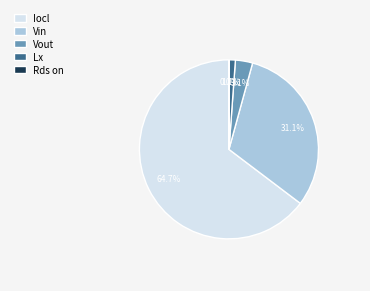

Which has a higher value, Lx or Vout?

Vout